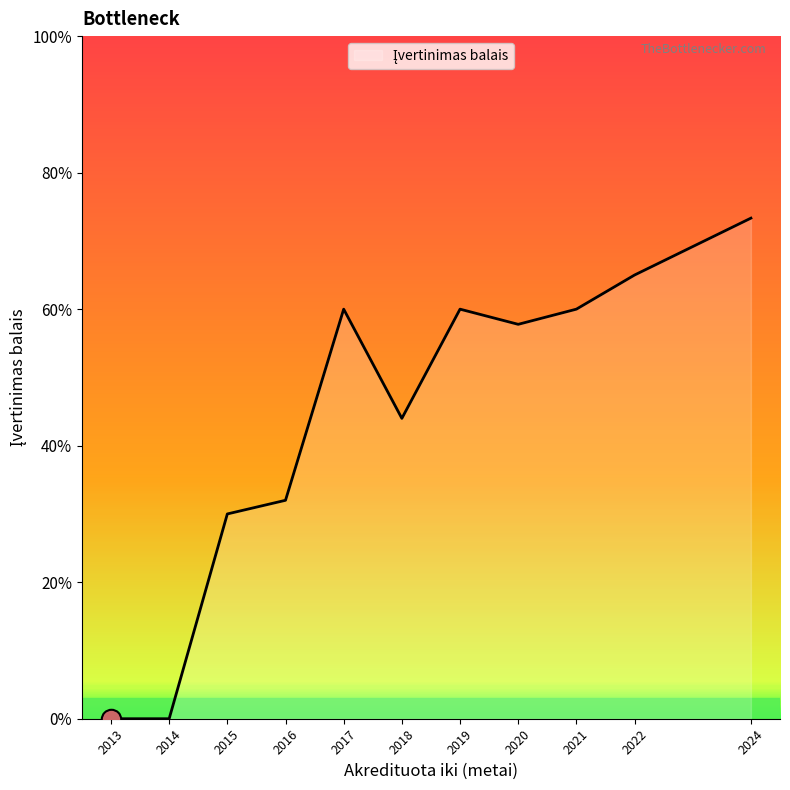

Count the number of data series in this chart.

1